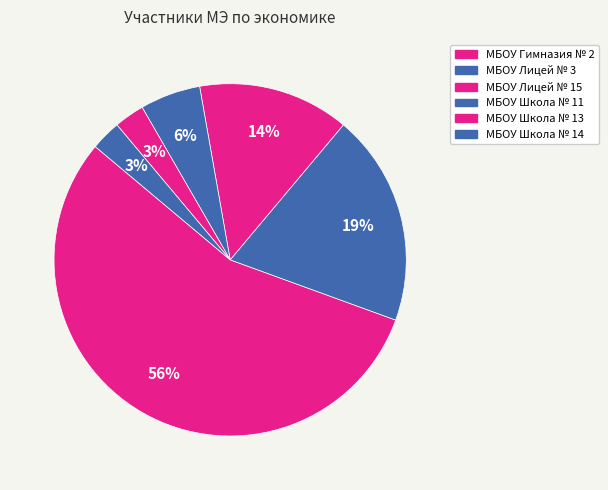

Does МБОУ Гимназия № 2 represent more than half of the total?

Yes